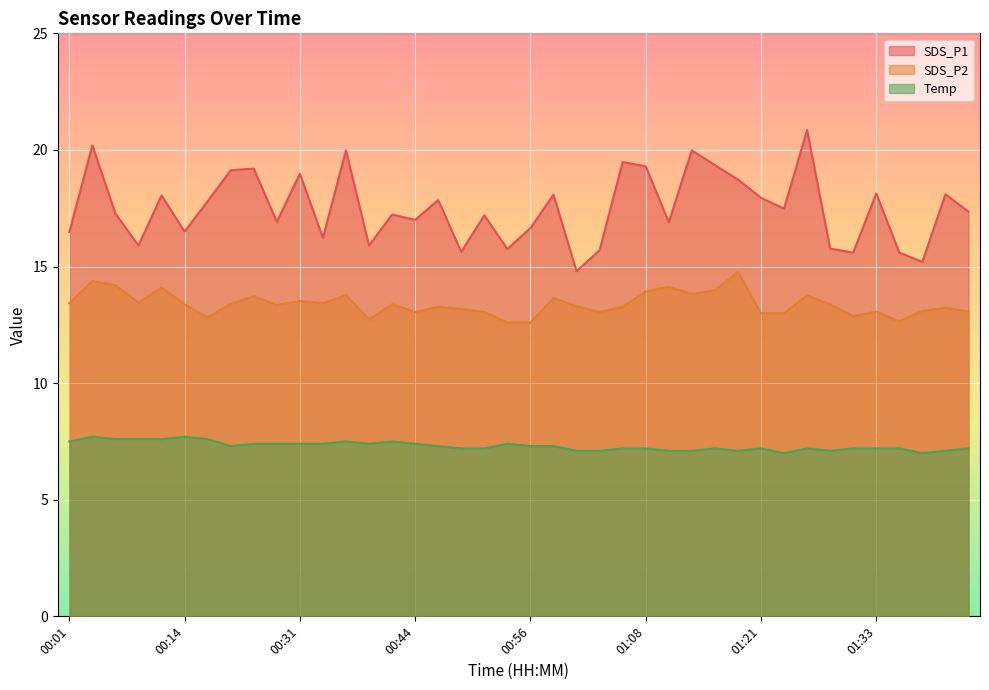

What is the lowest value of the Temp series?

7.0